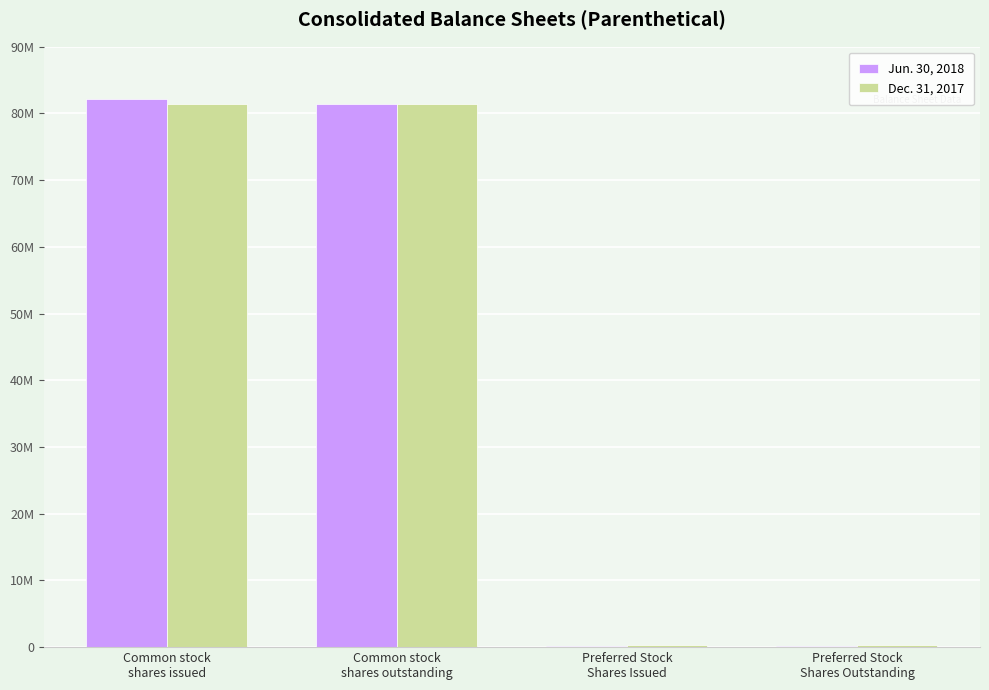

What is the label of the 1st bar from the right?

Preferred Stock
Shares Outstanding